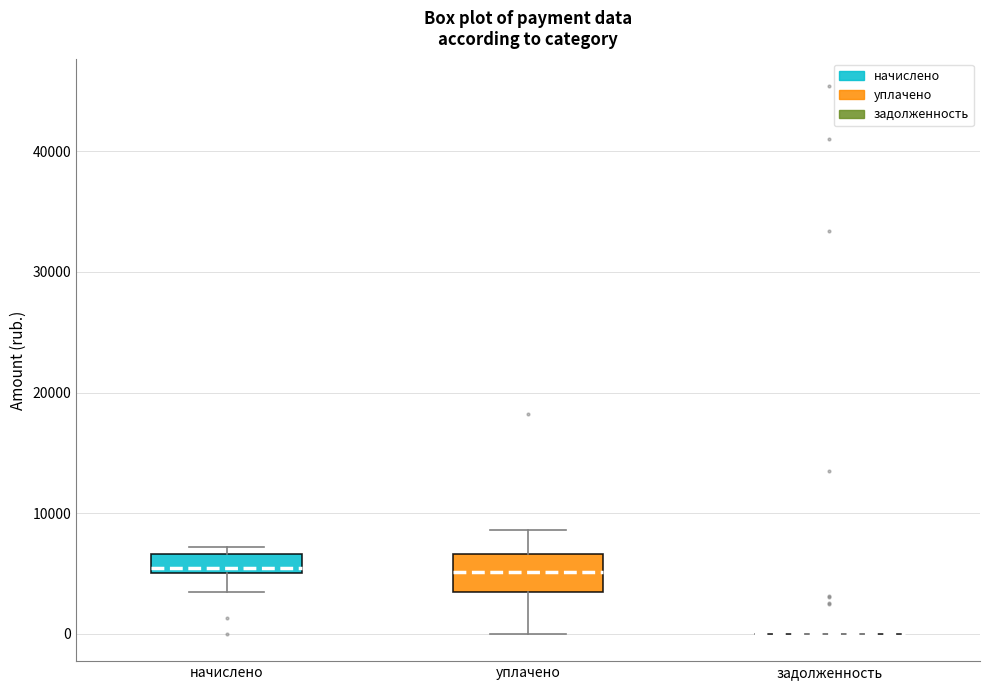

Reading left to right, read every box against the y-axis: the position of its median line, the range the box covers, and the ends of its whiskers. The values are not printed on the chart, so give them approximately, as read against the axis.

начислено: median 5000 (just above the box's lower edge), box 5000 to 7000, whiskers 3000 to 7000 (just above the box's upper edge)
уплачено: median 5000, box 3000 to 7000, whiskers 0 to 9000
задолженность: box collapsed to a line at 0, whiskers 0 to 0